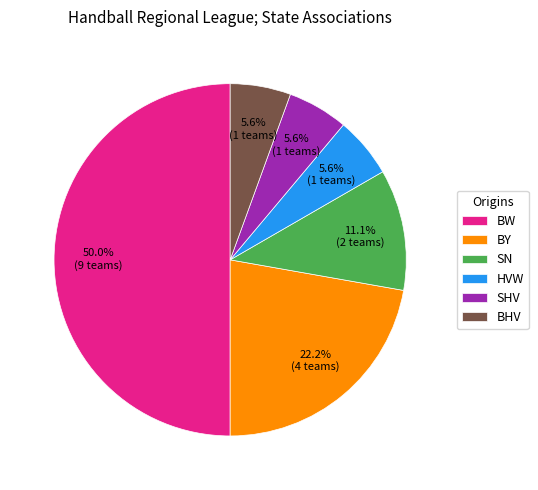

To the nearest percent, what is the average slice percentage?

17%